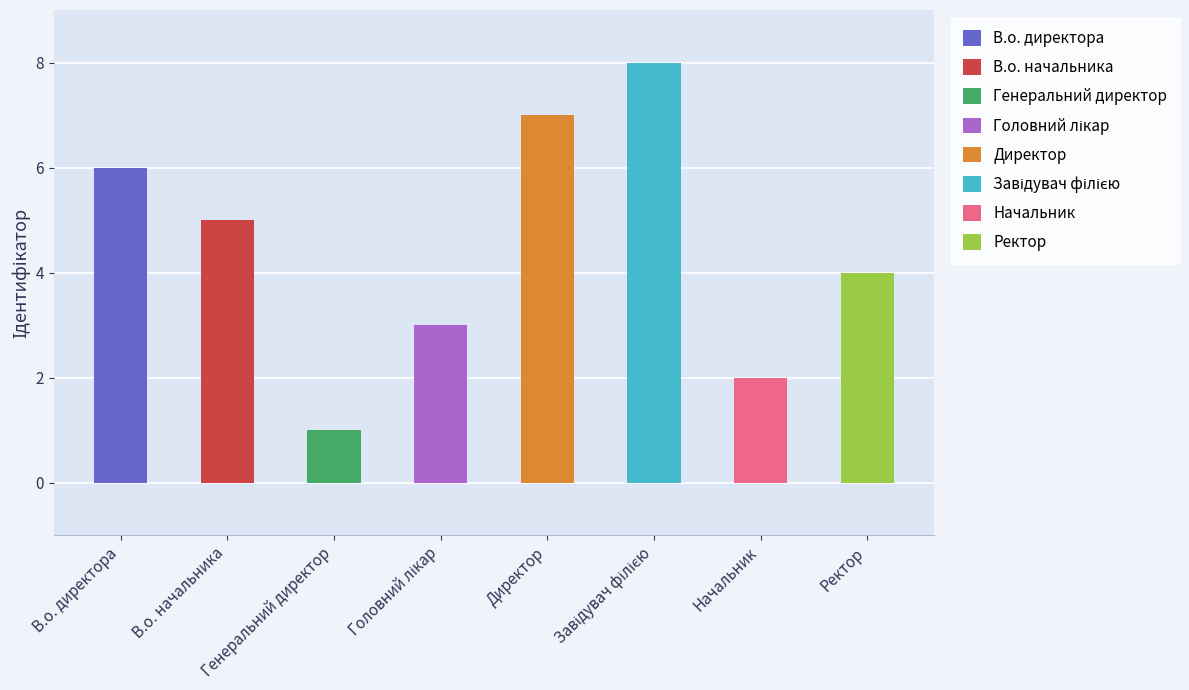

Where is the data nearest to the value 4?

Ректор